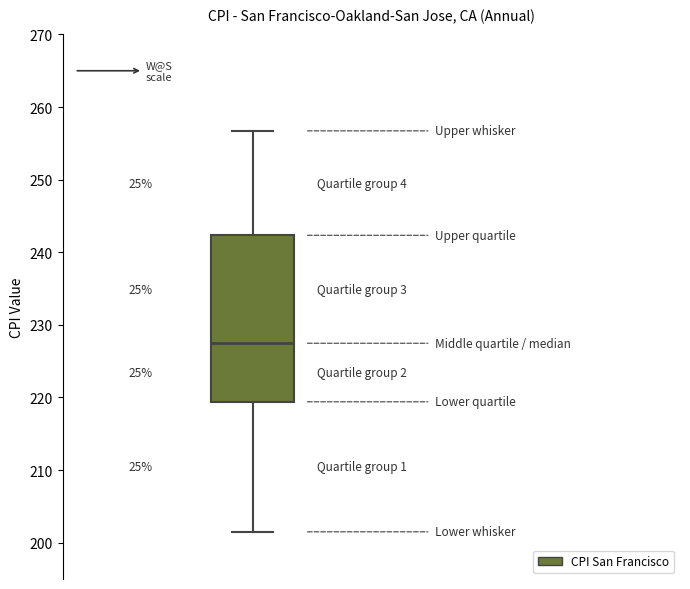

Read this box plot against the y-axis: the position of the median line, the range covered by the box, and the ends of both whiskers. The values are not printed on the chart, so give them approximately, as read against the axis.

median 227, box 219 to 242, whiskers 202 to 257